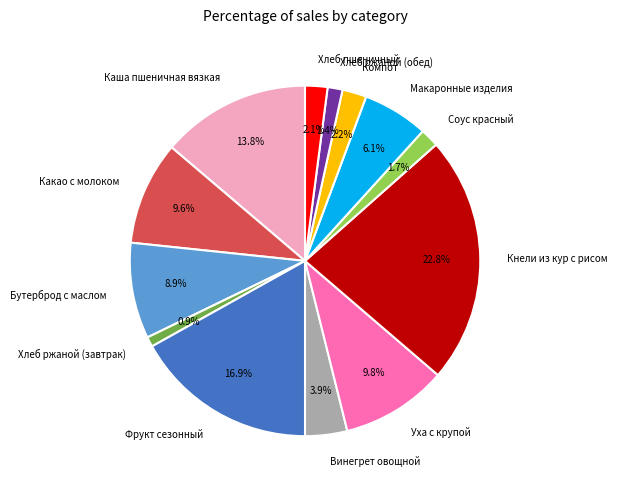

Is there any slice that represents more than half of the pie?

No